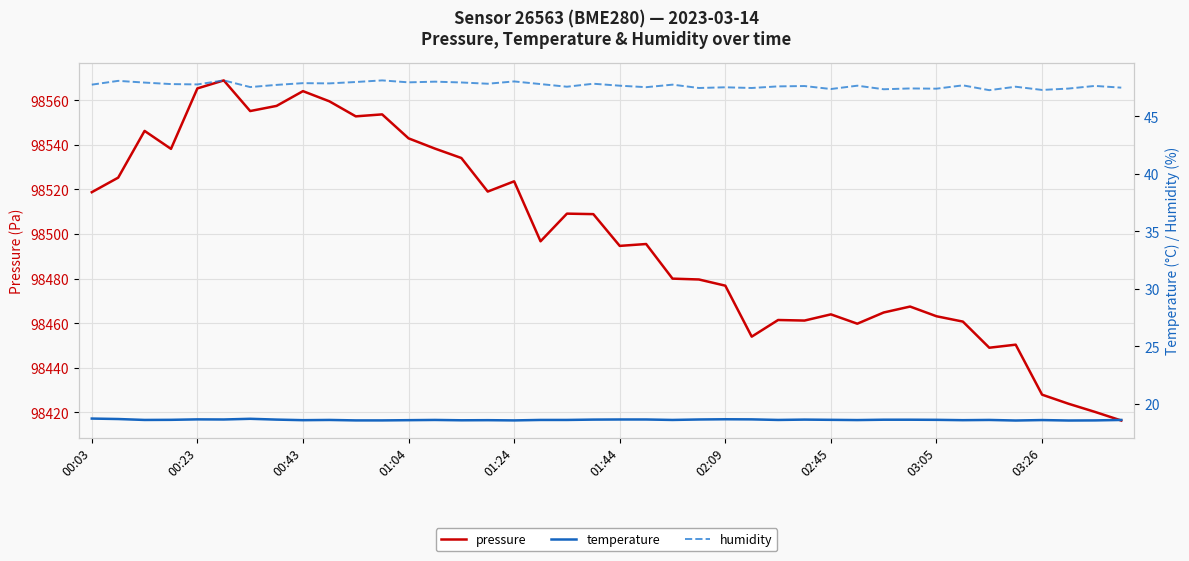

What is the highest value of the pressure series?

98568.9